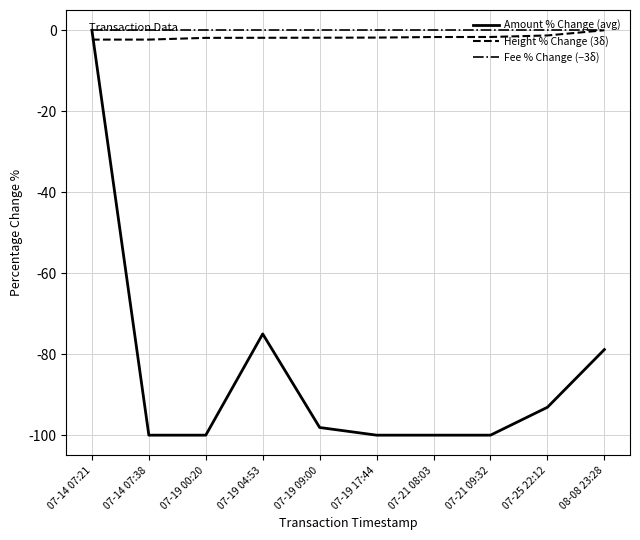

What is the difference between the Height % Change (3δ) values at 08-08 23:28 and 07-14 07:21?

2.3